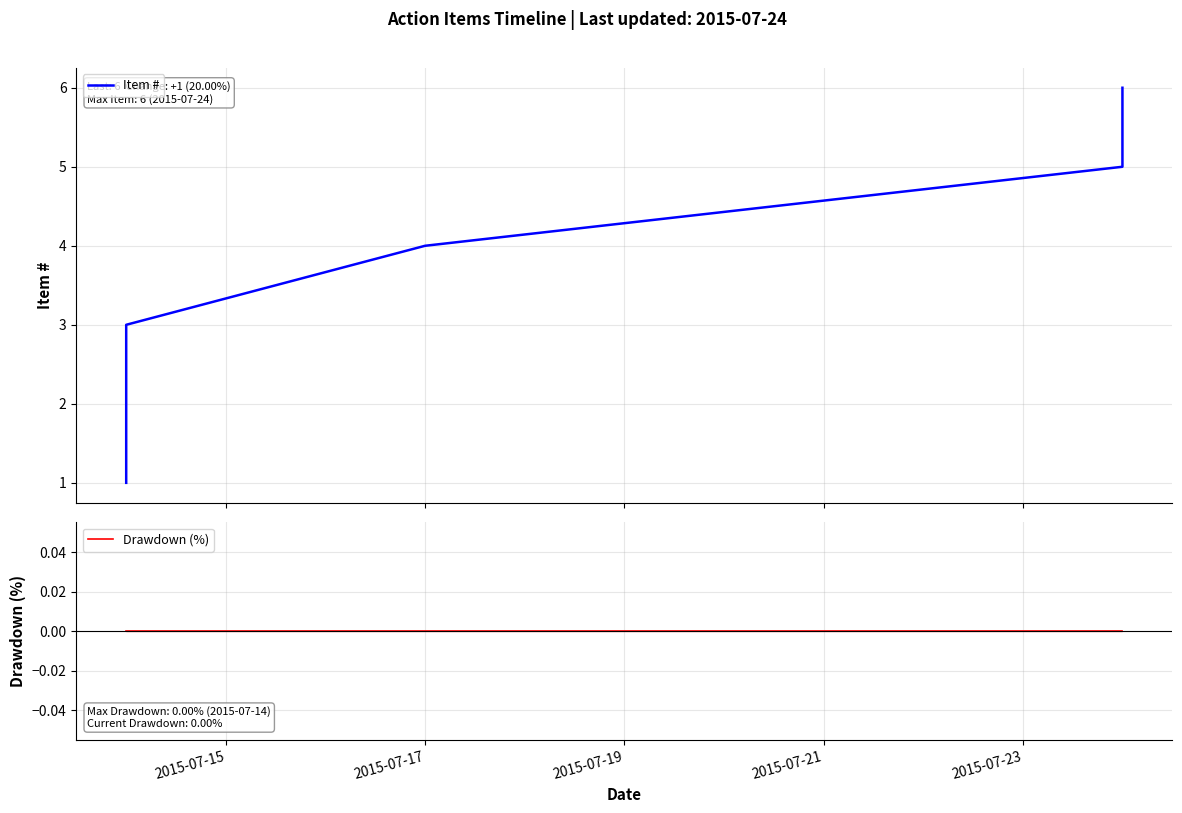

What is the average value of the Item # series?

4